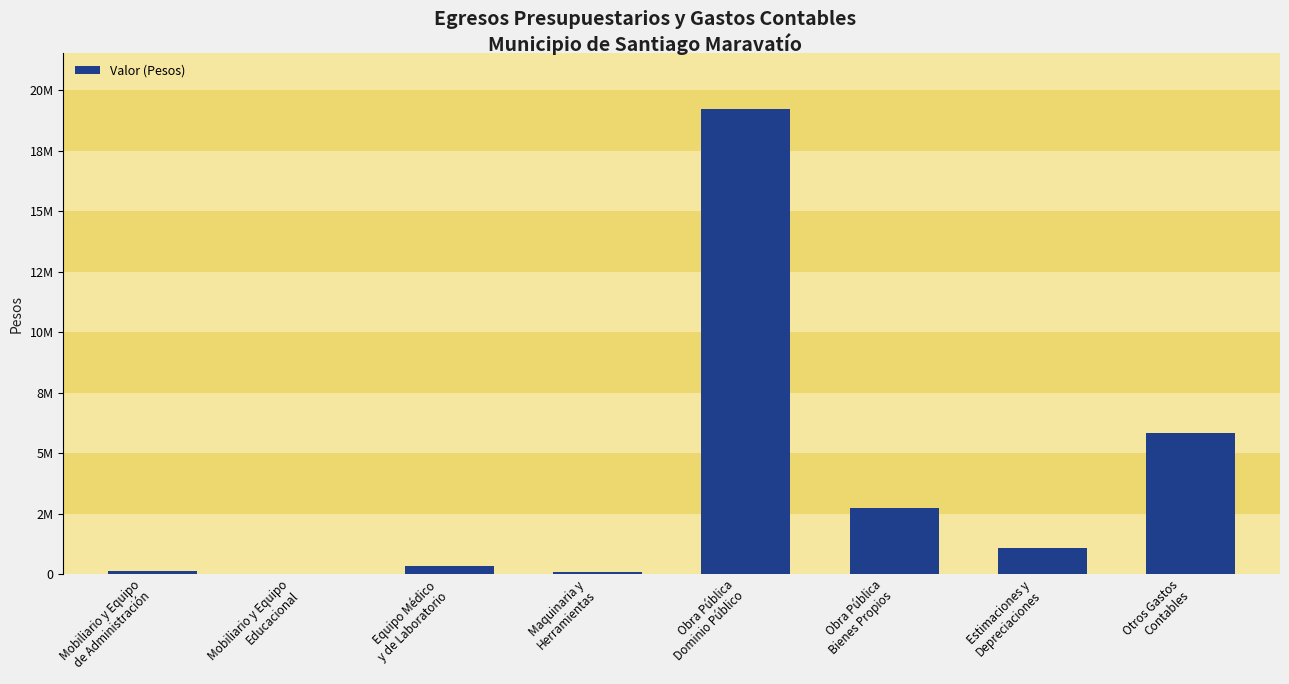

Approximately how many times larger is the value at Mobiliario y Equipo
de Administración compared to Maquinaria y
Herramientas?

1.4